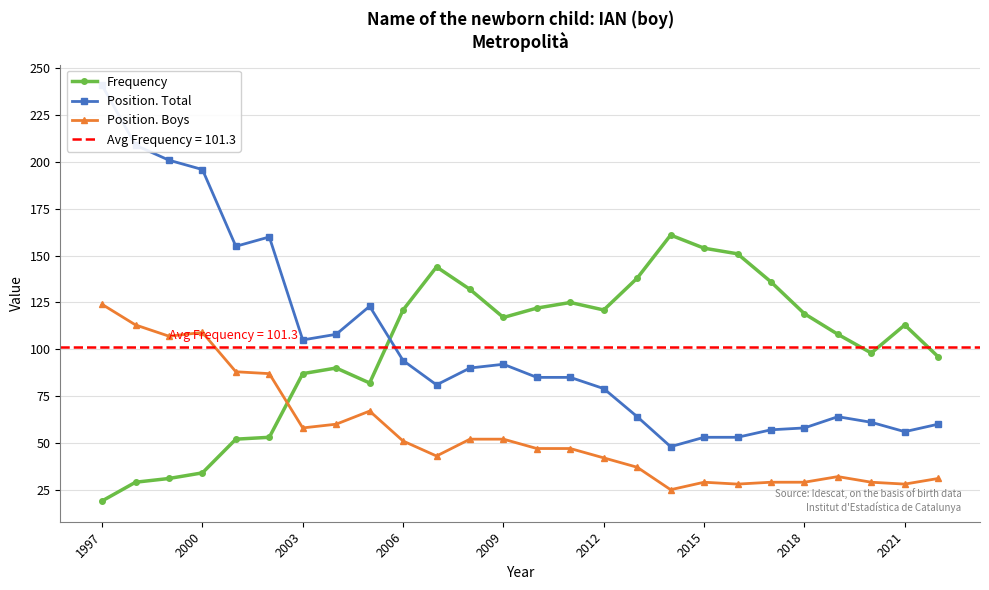

How many times do Position. Boys and Frequency cross each other?

1